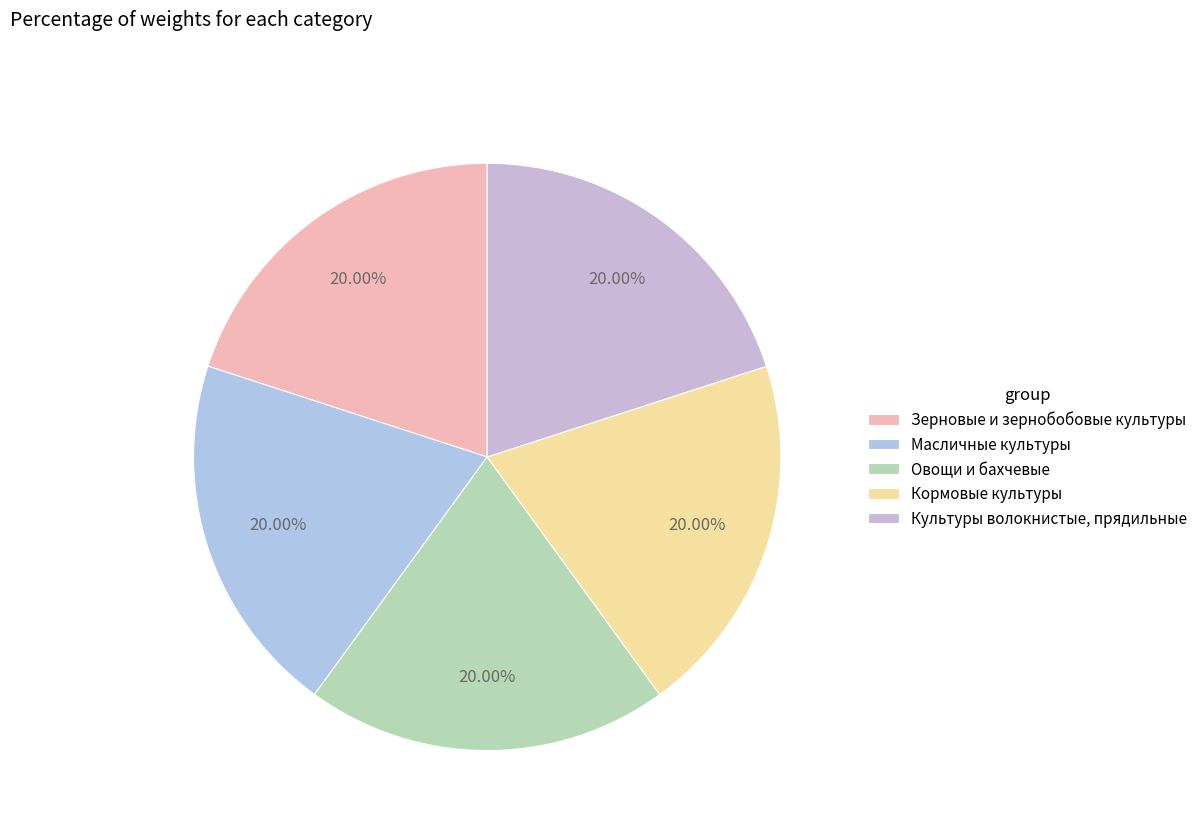

Combined, do Овощи и бахчевые and Культуры волокнистые, прядильные account for over 50%?

No